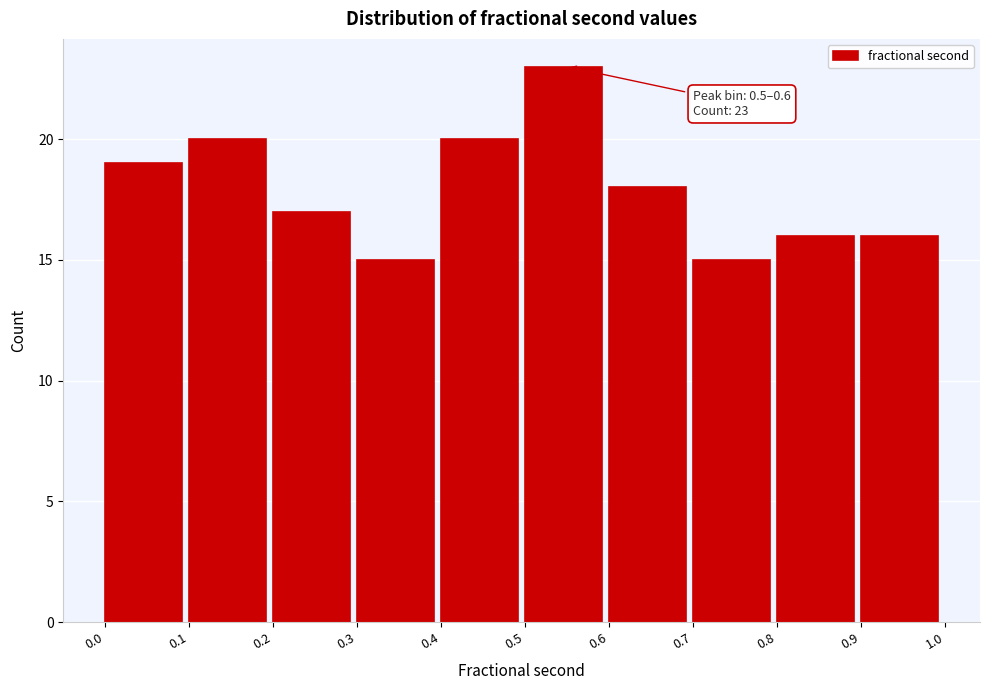

Over which range of the x-axis is the bar tallest?

0.5 to 0.6